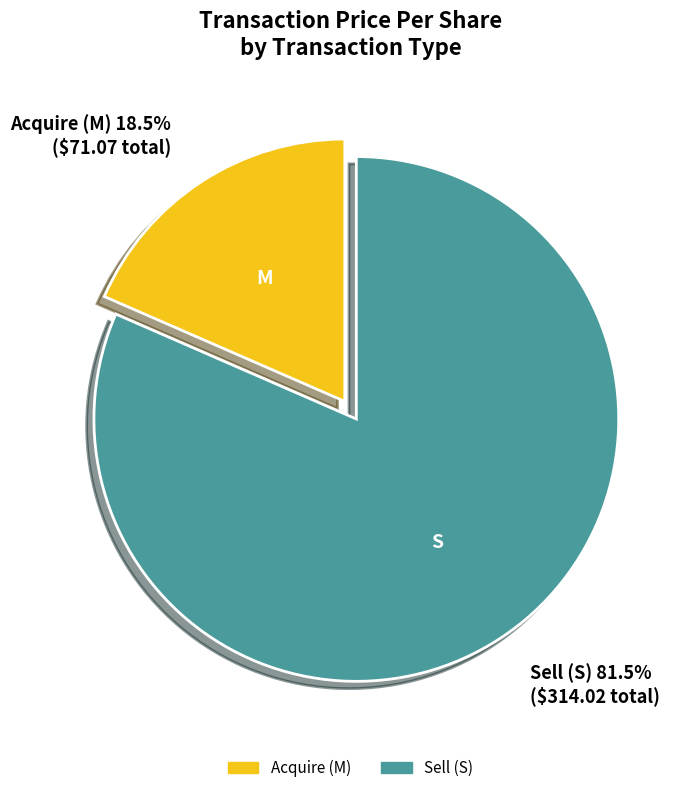

Is there any slice that represents more than half of the pie?

Yes